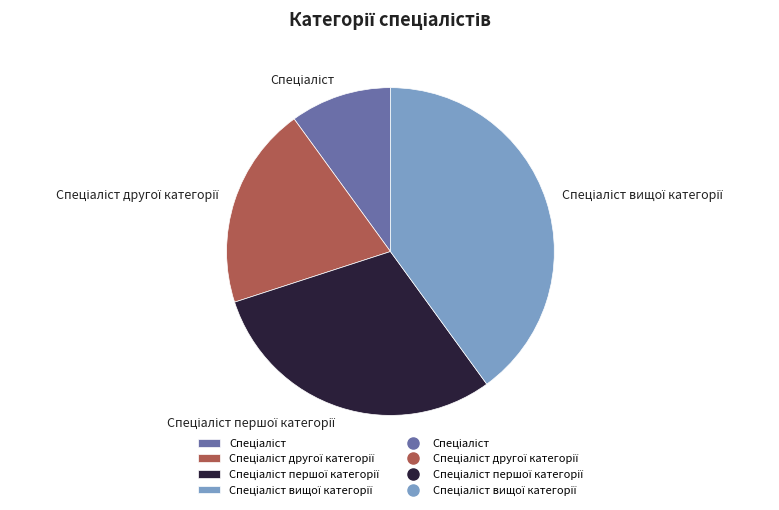

Is there any slice that represents more than half of the pie?

No